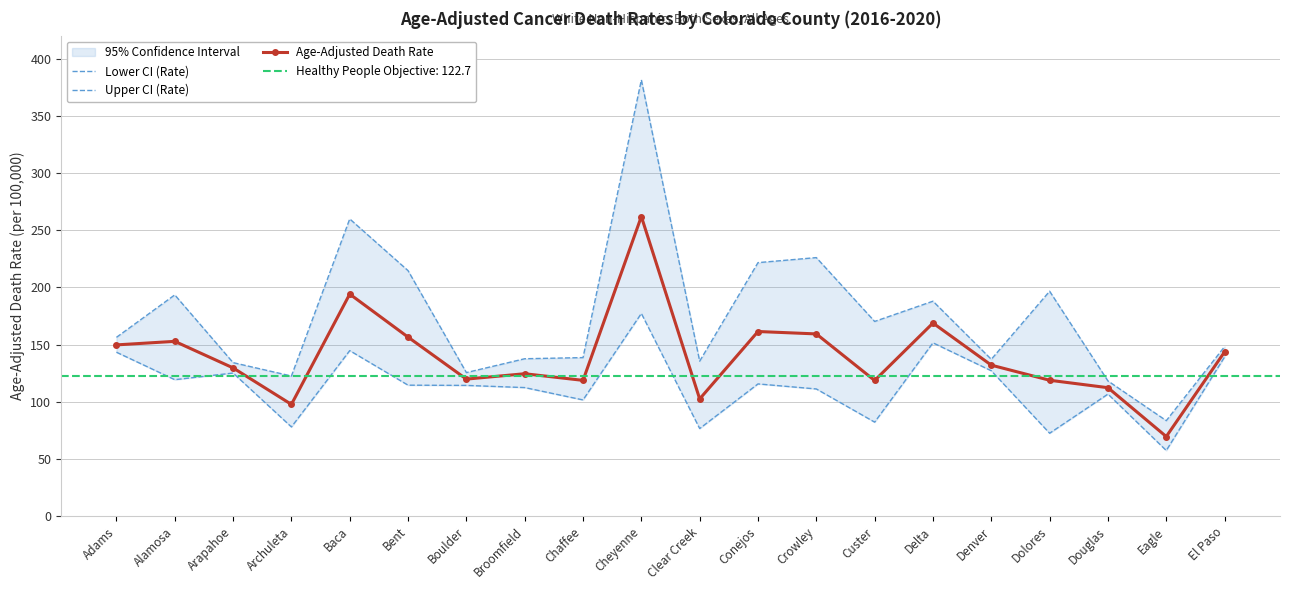

Which series has the largest total across all categories?

Upper CI (Rate)